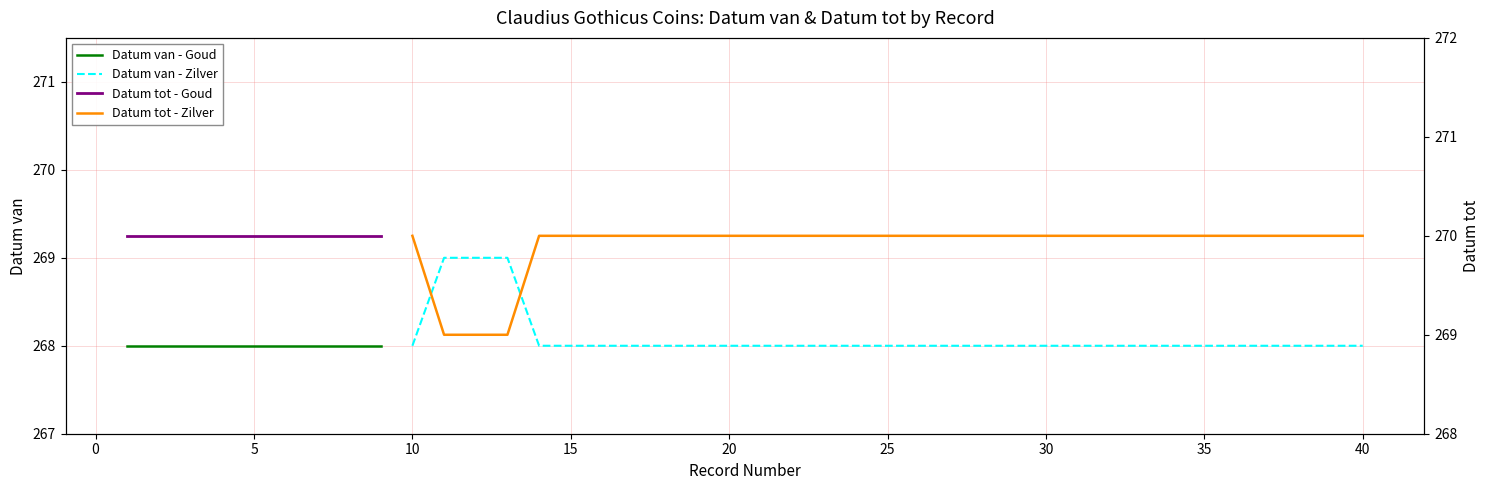

What is the lowest value of the Datum van - Zilver series?

268